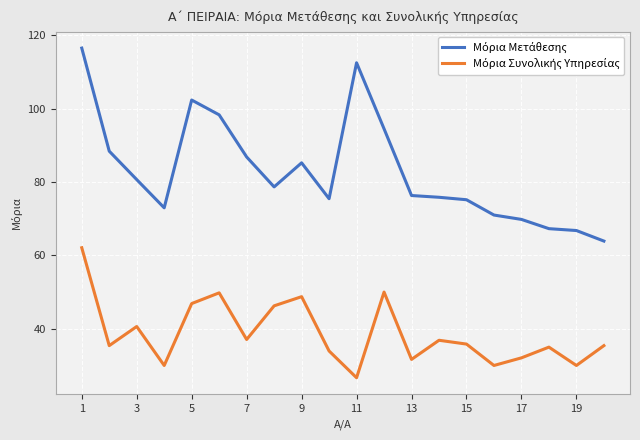

What is the greatest value displayed?

116.5